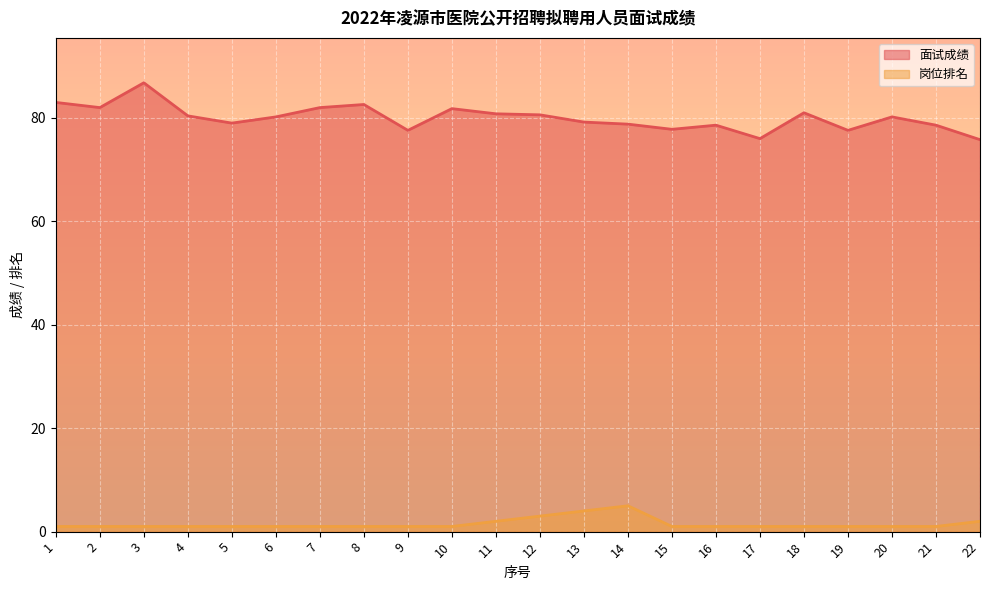

What is the sum of the 岗位排名 values at 14 and 2?

6.0